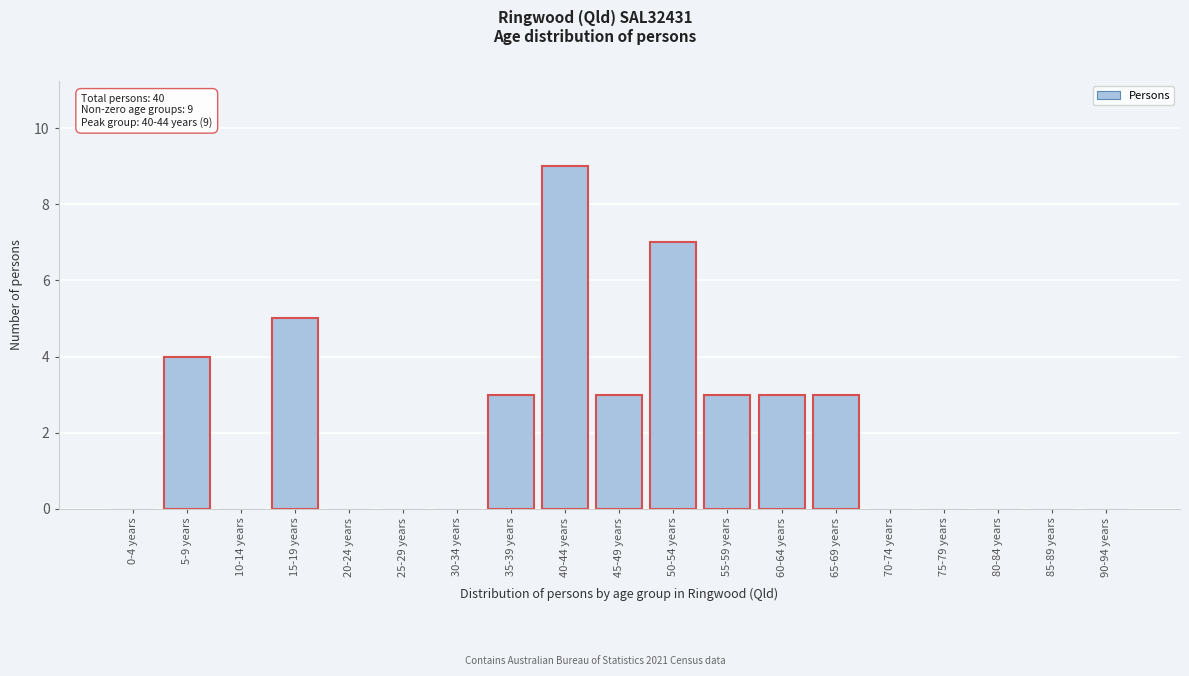

Reading left to right, what are all the values shown in this chart?

0-4 years=0	5-9 years=4	10-14 years=0	15-19 years=5	20-24 years=0	25-29 years=0	30-34 years=0	35-39 years=3	40-44 years=9	45-49 years=3	50-54 years=7	55-59 years=3	60-64 years=3	65-69 years=3	70-74 years=0	75-79 years=0	80-84 years=0	85-89 years=0	90-94 years=0